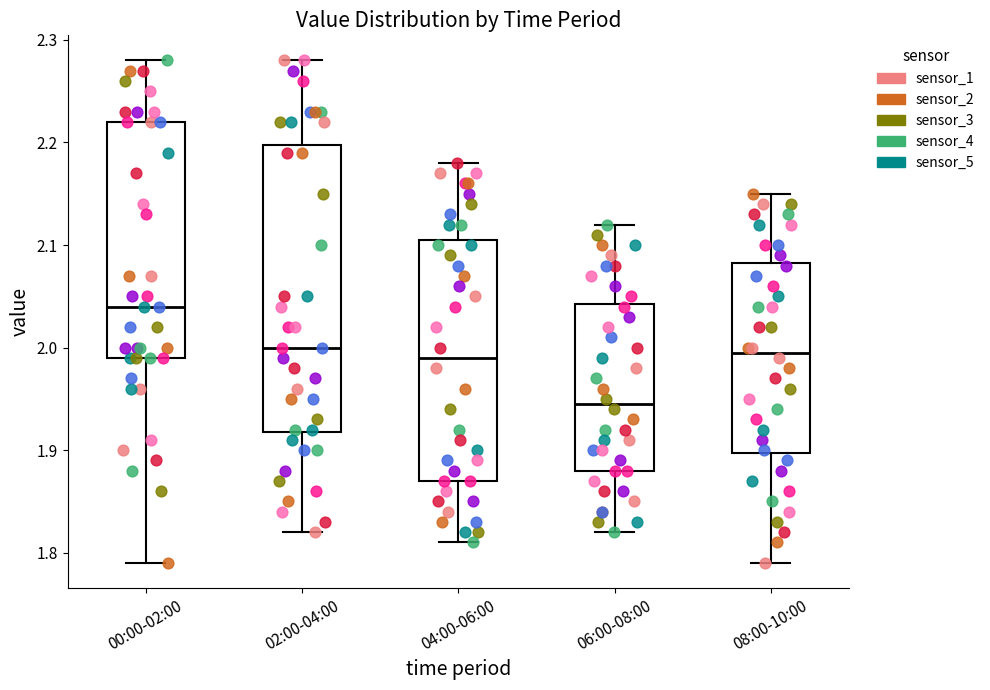

Reading left to right, transcribe this box plot: for each box, give where its median line is, the range the box spans, and where its two whiskers end, as read against the y-axis. The values are not printed on the chart, so give them approximately, as read against the axis.

00:00-02:00: median 2.04, box 1.99 to 2.22, whiskers 1.79 to 2.28
02:00-04:00: median 2.00, box 1.92 to 2.20, whiskers 1.82 to 2.28
04:00-06:00: median 1.99, box 1.87 to 2.11, whiskers 1.81 to 2.18
06:00-08:00: median 1.95, box 1.88 to 2.04, whiskers 1.82 to 2.12
08:00-10:00: median 2.00, box 1.90 to 2.08, whiskers 1.79 to 2.15